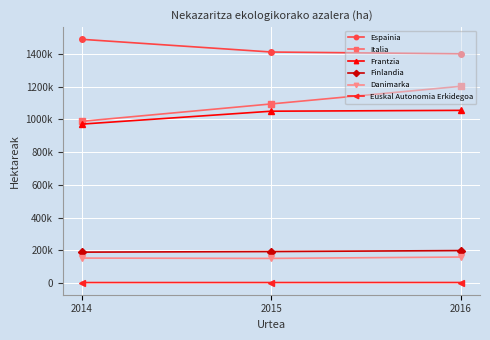

What is the value of the Finlandia point at the 1st from the left?

188627